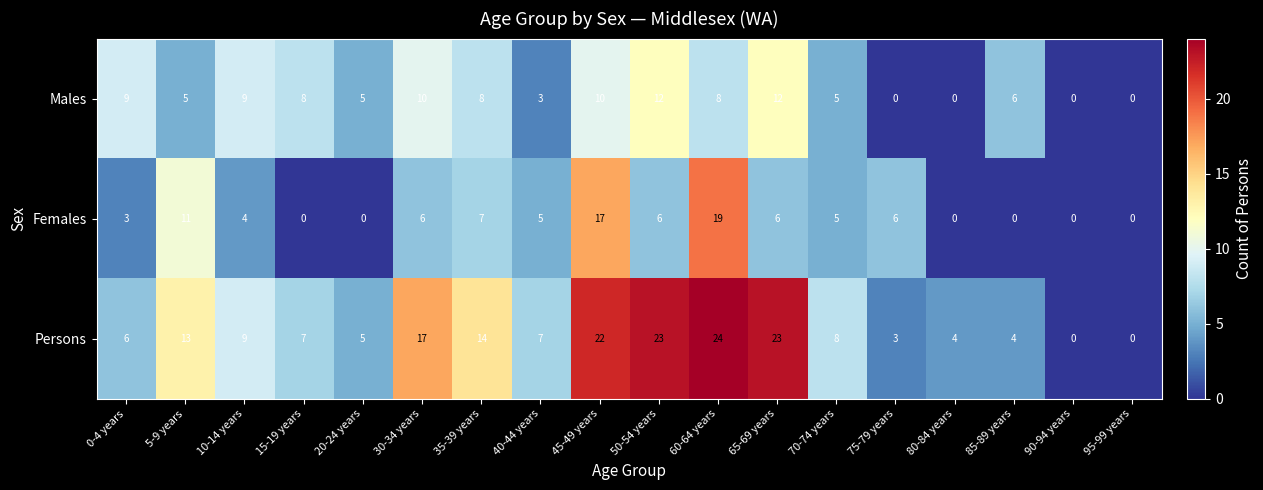

Which label corresponds to the largest value in the chart?

60-64 years